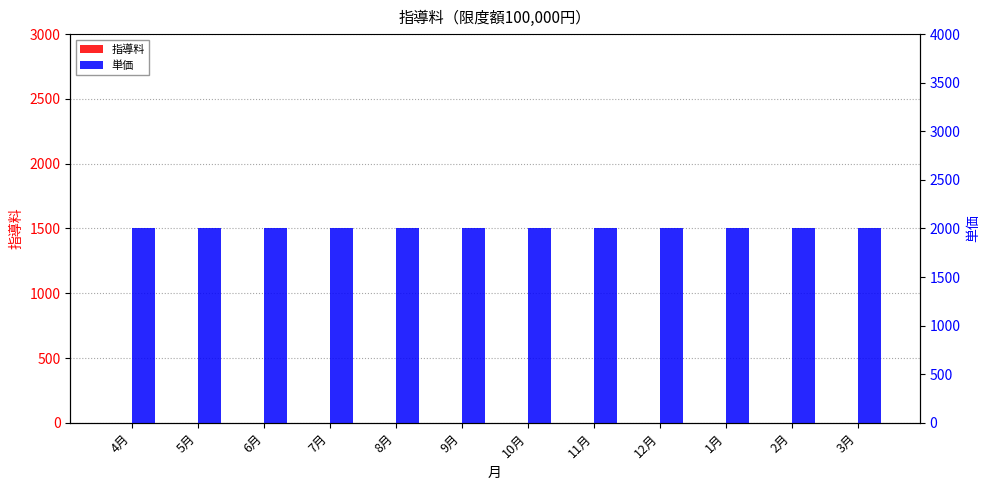

Which series has the widest spread of values?

指導料